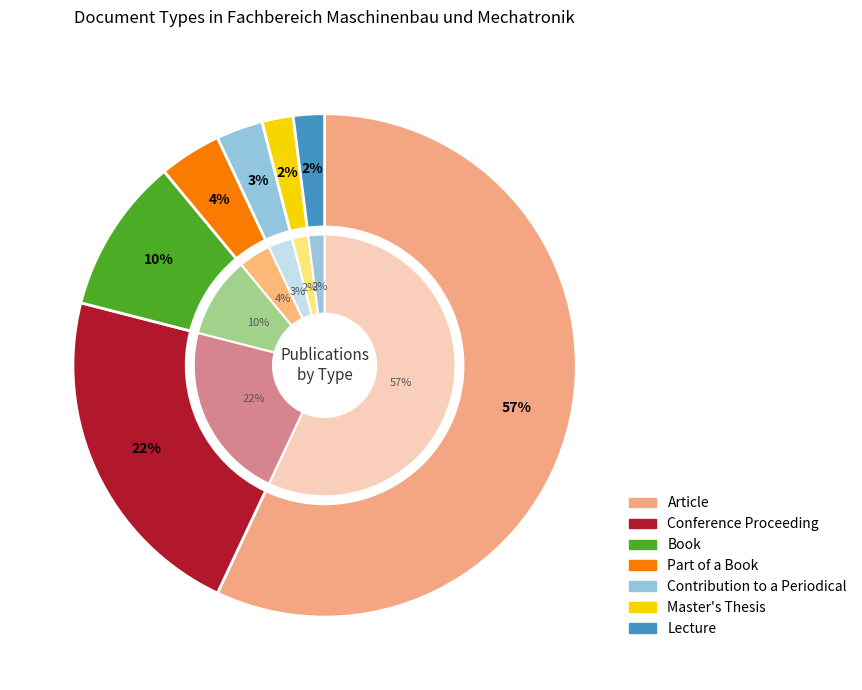

To the nearest percent, what portion does Conference Proceeding represent?

22%